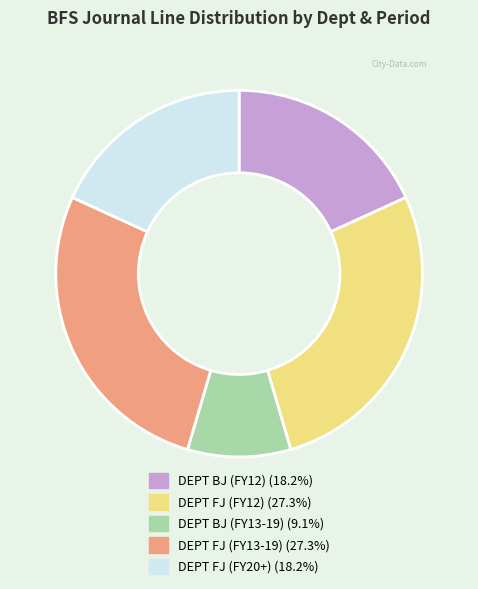

Does any single category account for the majority?

No